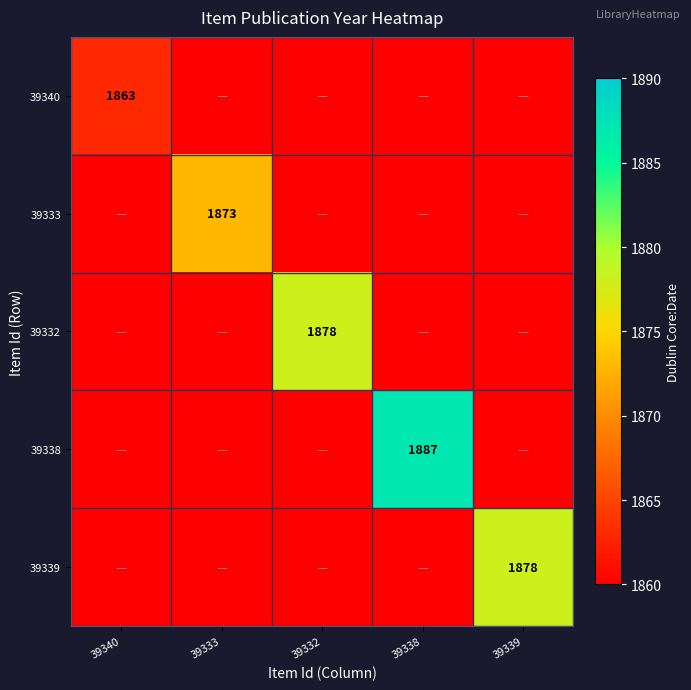

Which label corresponds to the smallest value in the chart?

39333